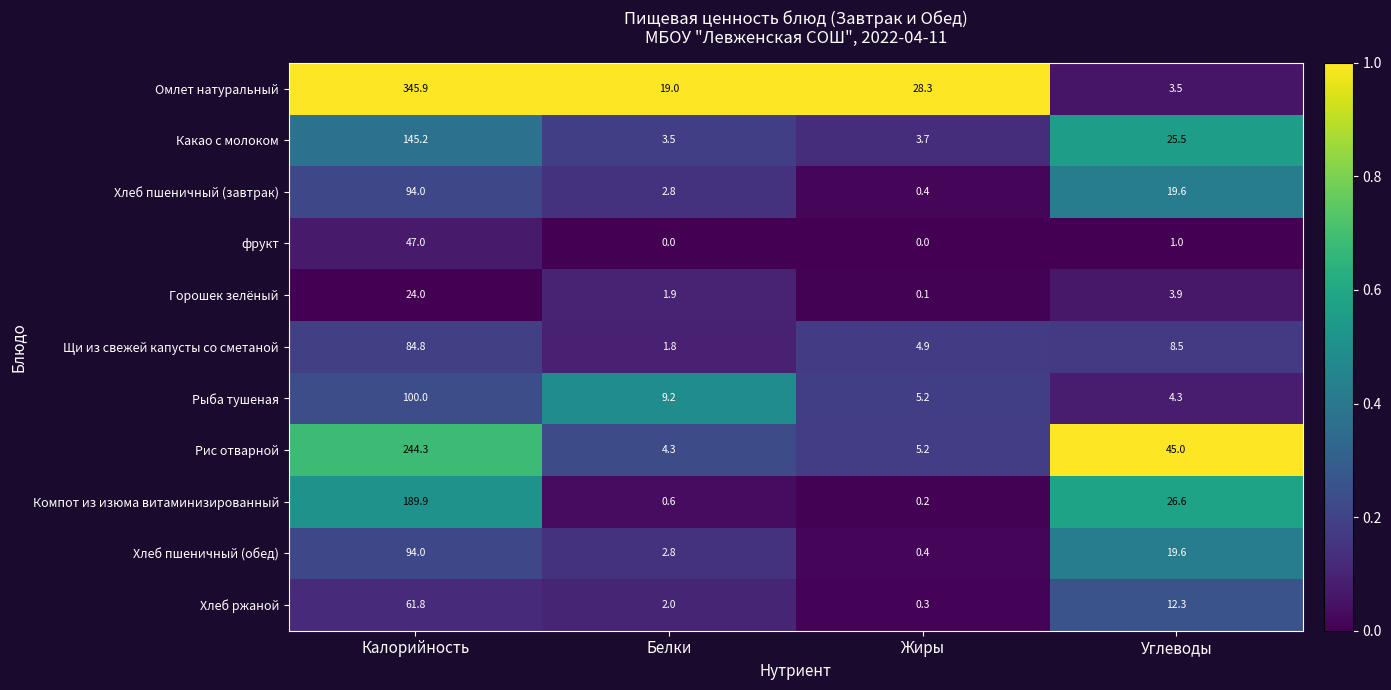

What is the difference between the highest and lowest values at Калорийность?

321.9